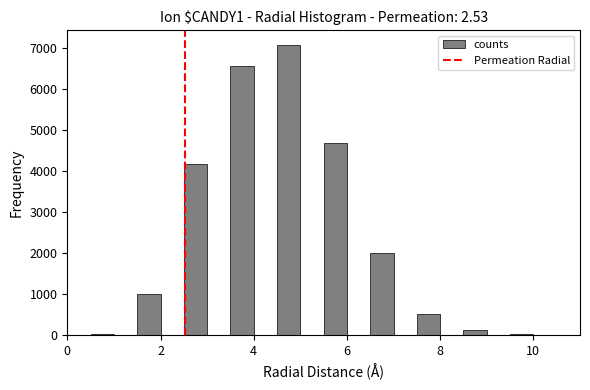

Around what value on the x-axis is the tallest bar? Give the approximate position of its centre, as read against the axis.

4.8